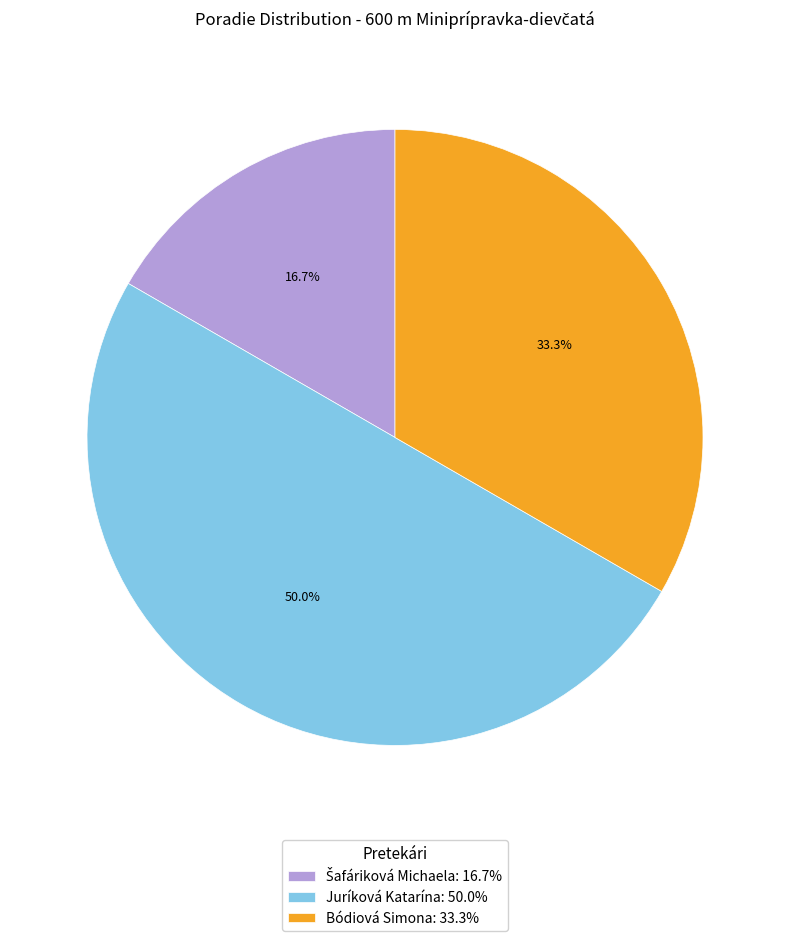

What portion of the pie excludes Bódiová Simona: 33.3%?

66.7%